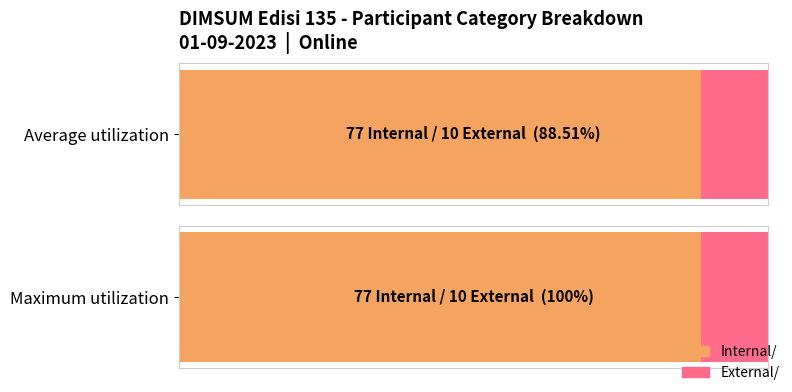

Reading right to left, list all the values displayed in this chart.

Internal: 77	77
External: 10	10